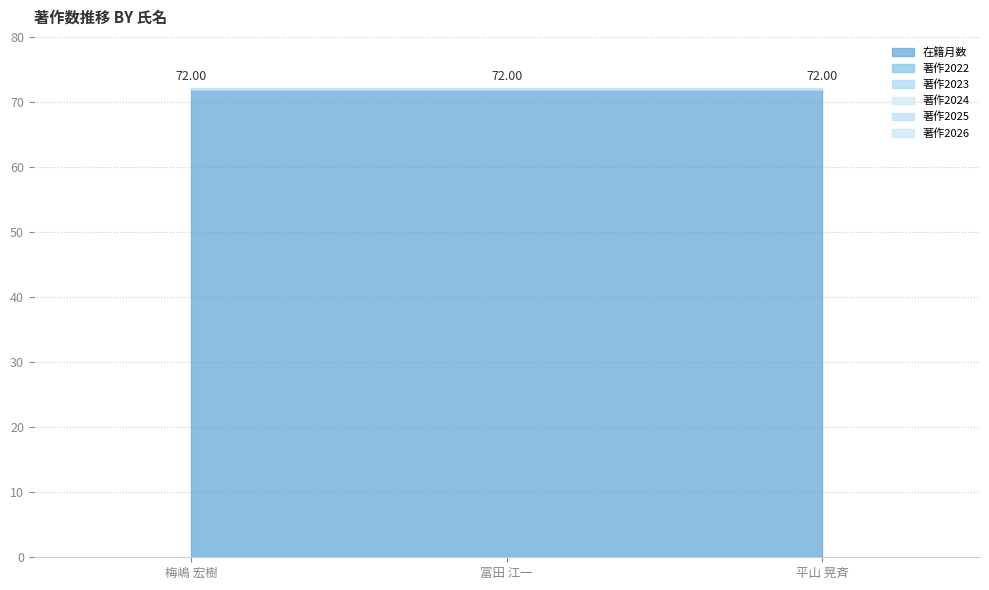

Reading left to right, transcribe all the data shown in this chart.

在籍月数: 72	72	72
著作2022: 0	0	0
著作2023: 0	0	0
著作2024: 0	0	0
著作2025: 0	0	0
著作2026: 0	0	0